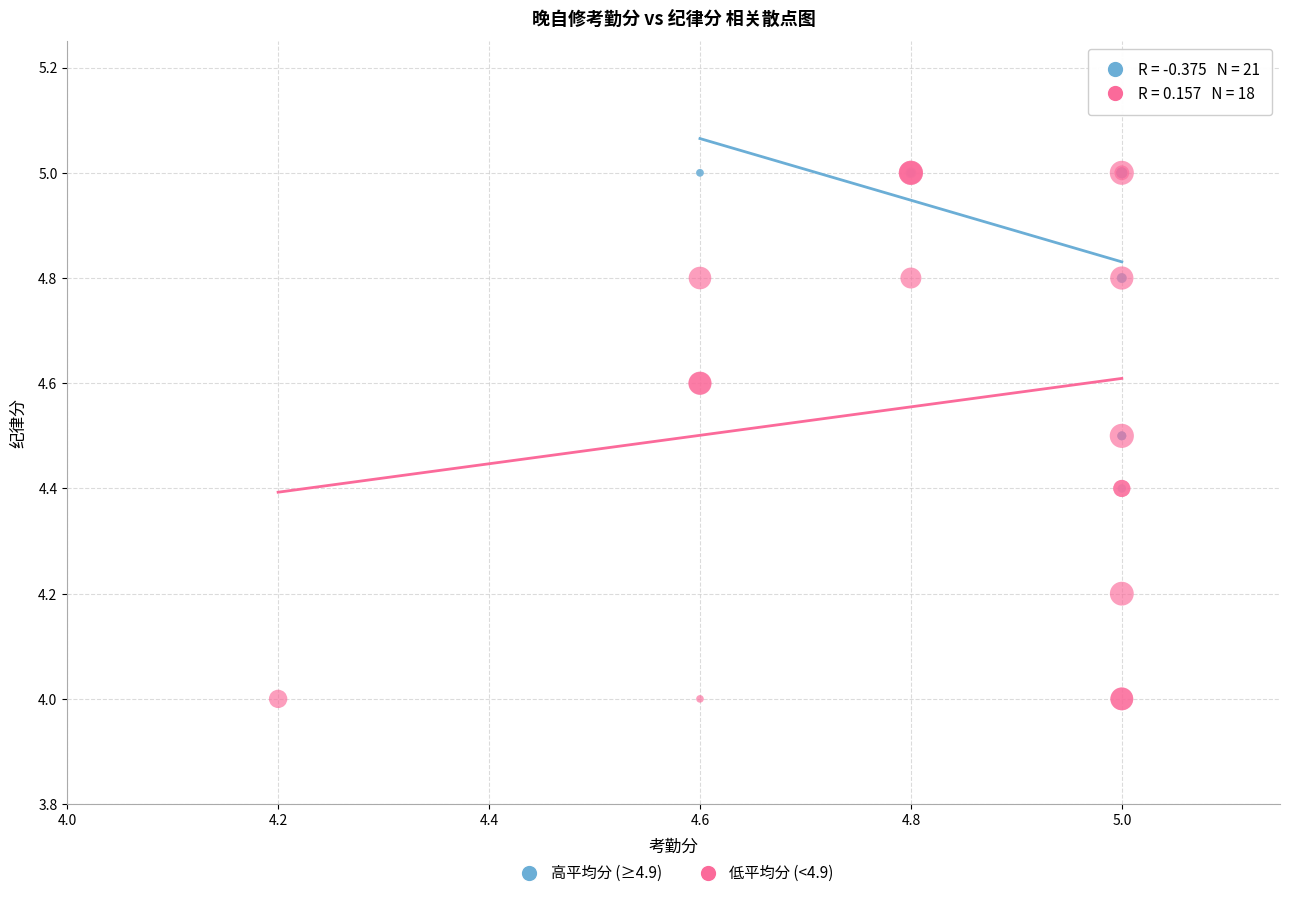

Which series has the widest spread of Y values?

低平均分 (<4.9)